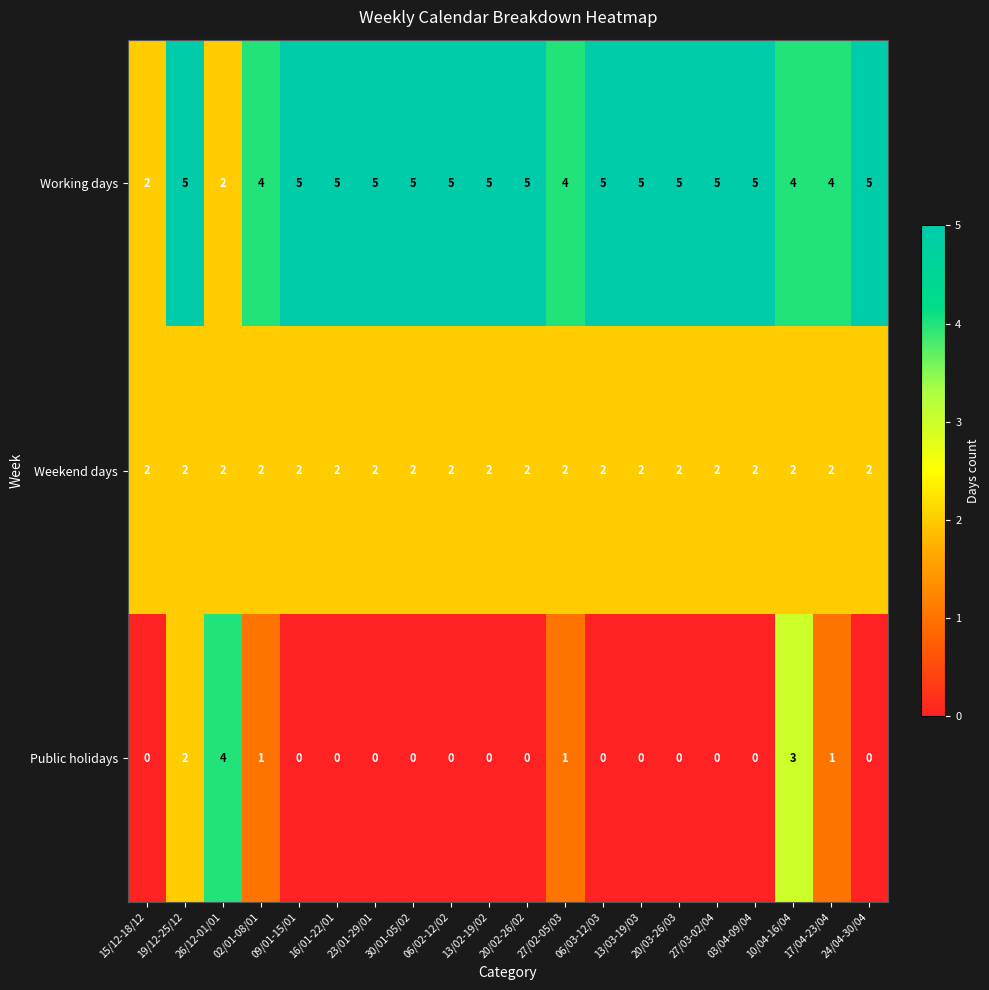

True or false: Weekend days has a value of 0 at 02/01-08/01.

False